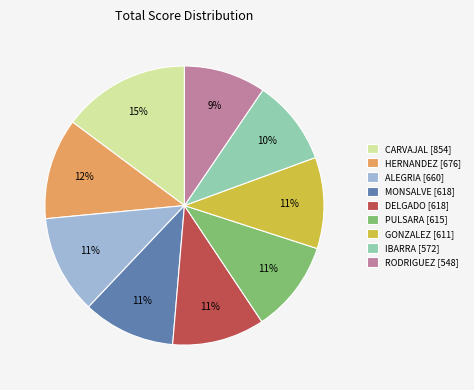

Is the sum of ALEGRIA [660] and HERNANDEZ [676] greater than half?

No